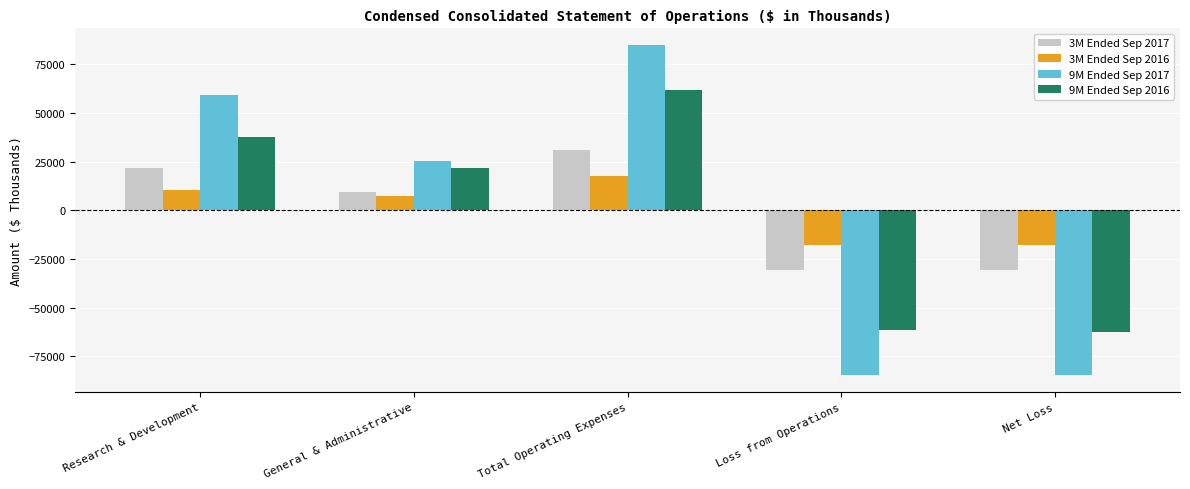

What is the difference between the highest and lowest values at Research & Development?

49061